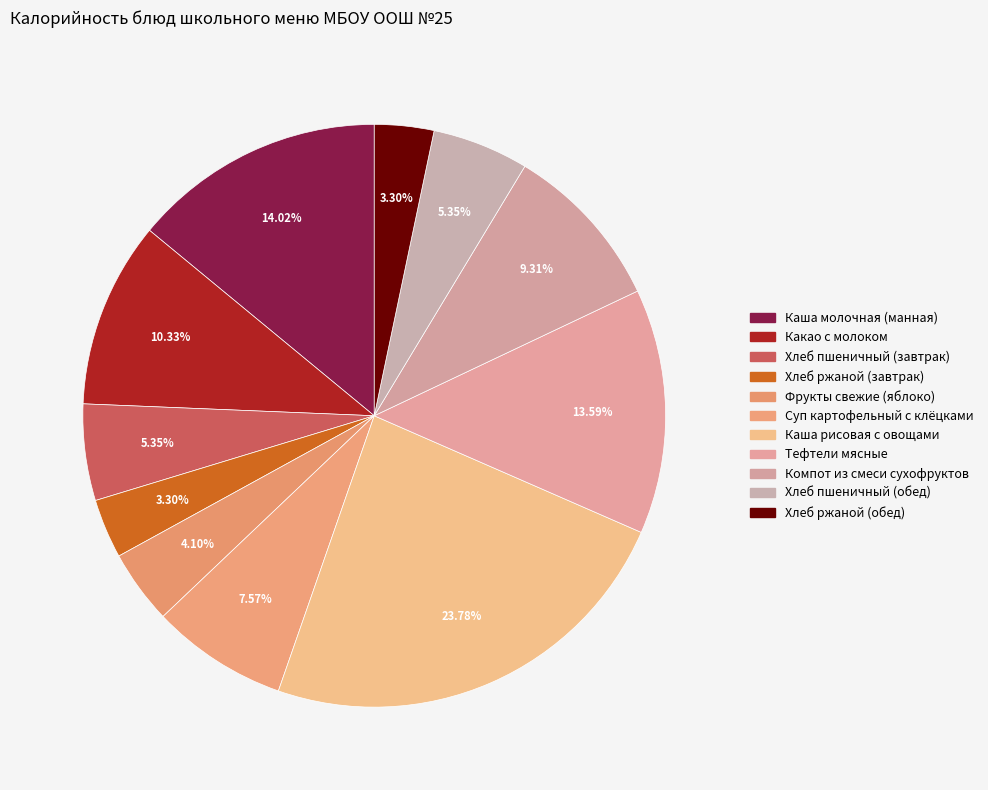

The Хлеб ржаной (завтрак) slice represents 16% of the pie. True or false?

False